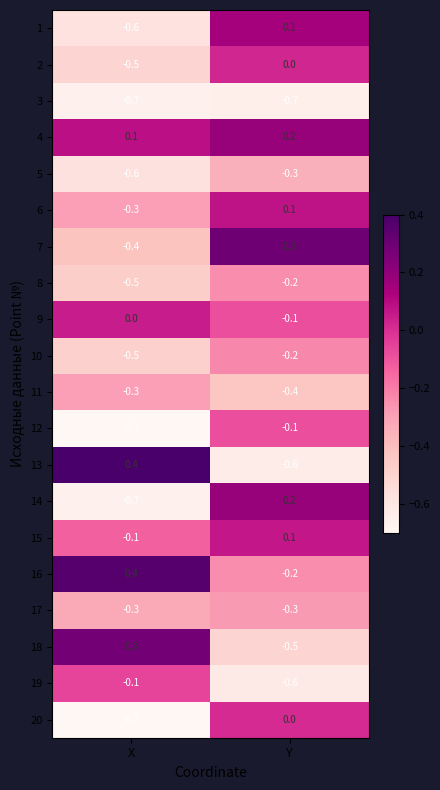

Which series has the largest range (max minus min)?

13